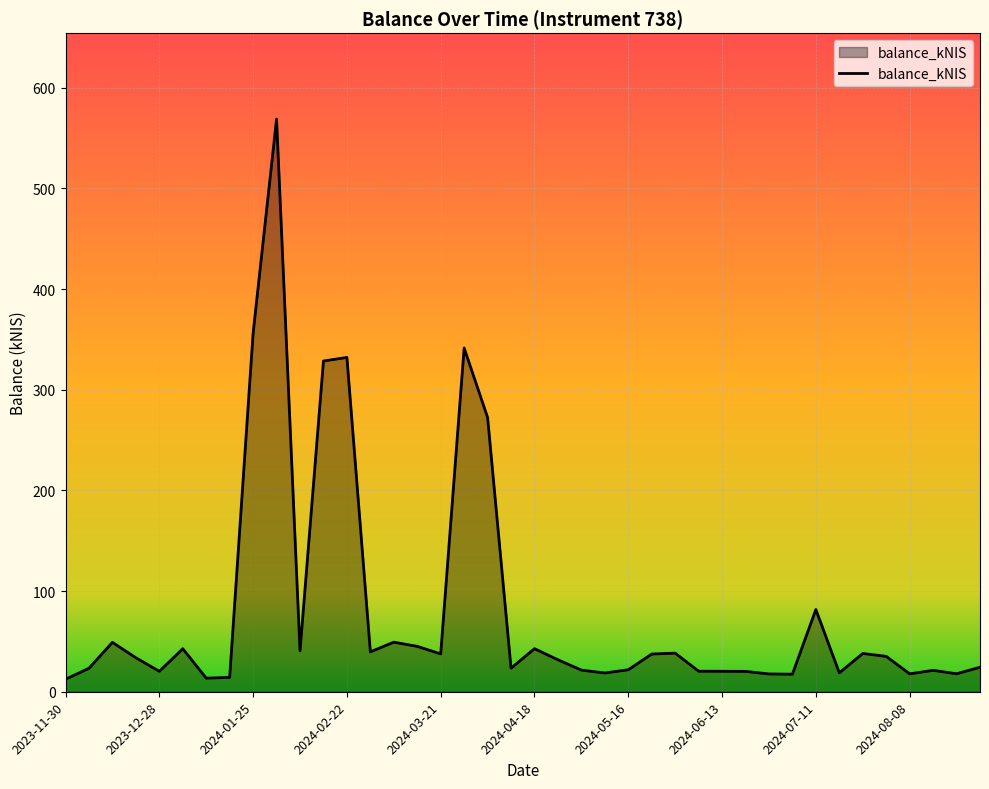

What is the difference between the second highest and second lowest values?

342.7